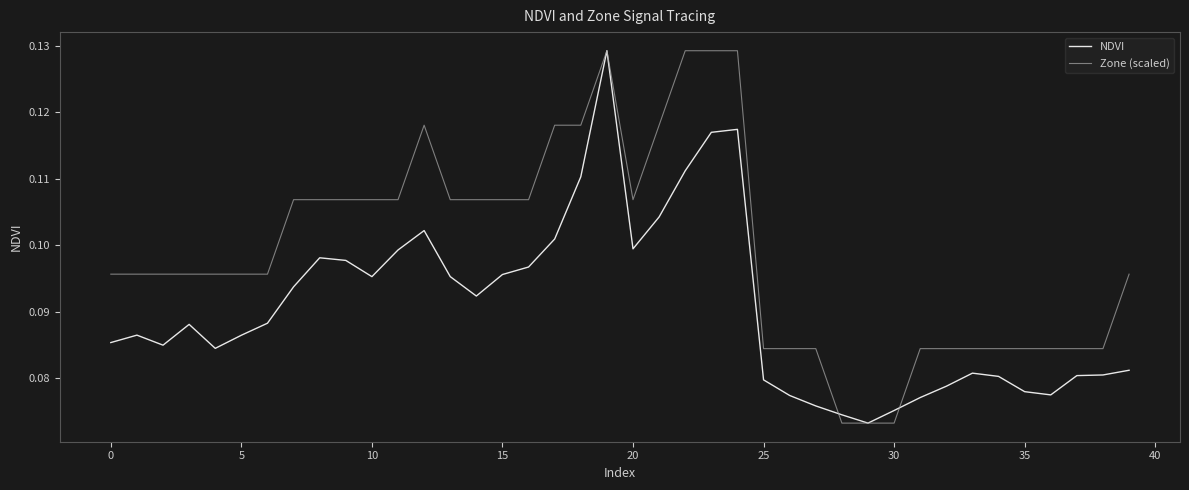

Which series has the largest total across all categories?

Zone (scaled)